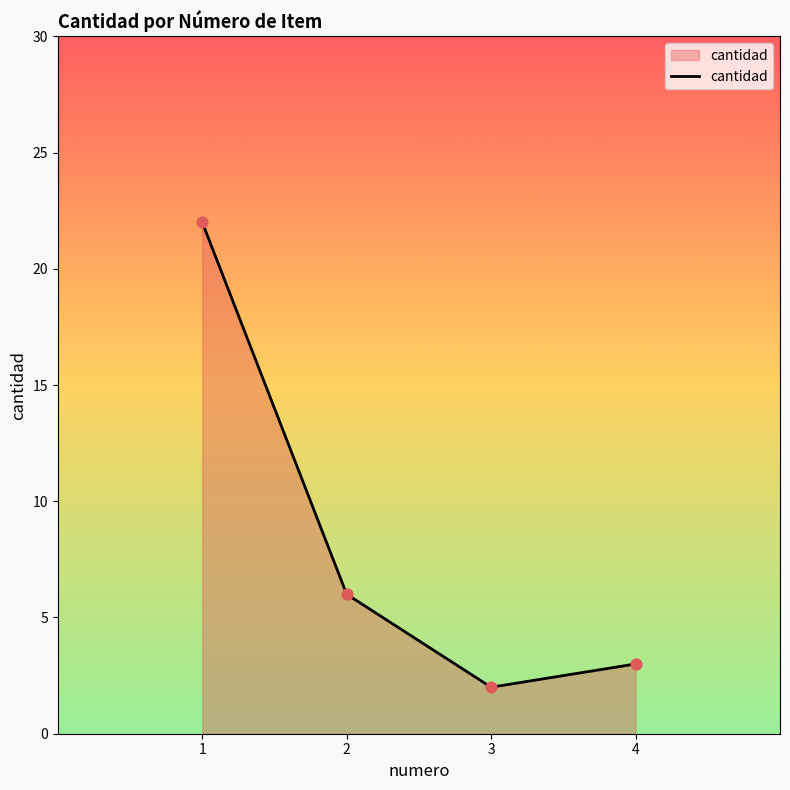

What is the change in value from 3 to 4?

+1